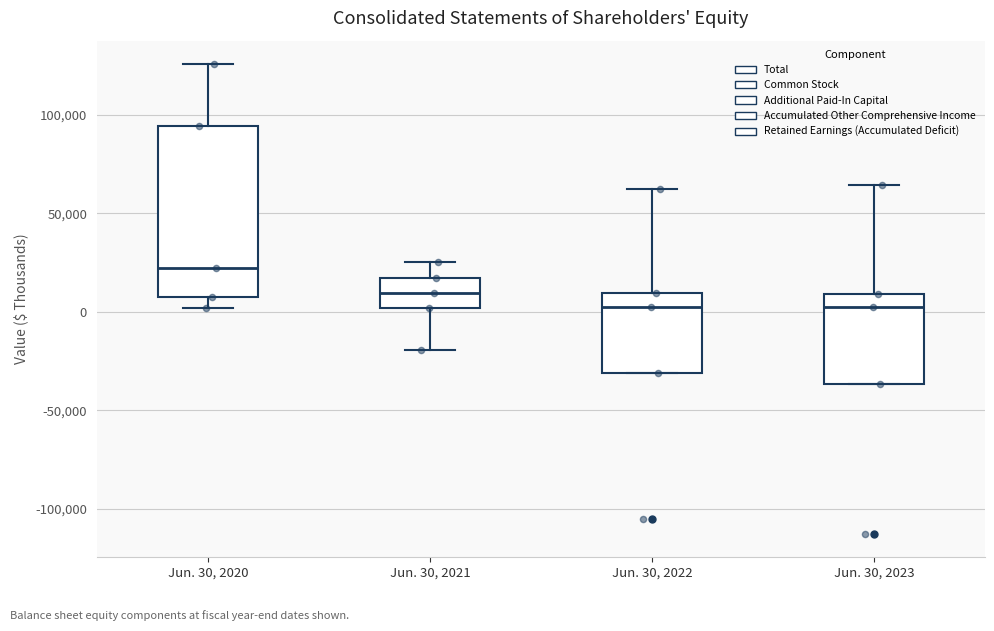

Where does the upper whisker of the box for Jun. 30, 2021 end on the y-axis? The values are not printed on the chart, so give them approximately, as read against the axis.

25000